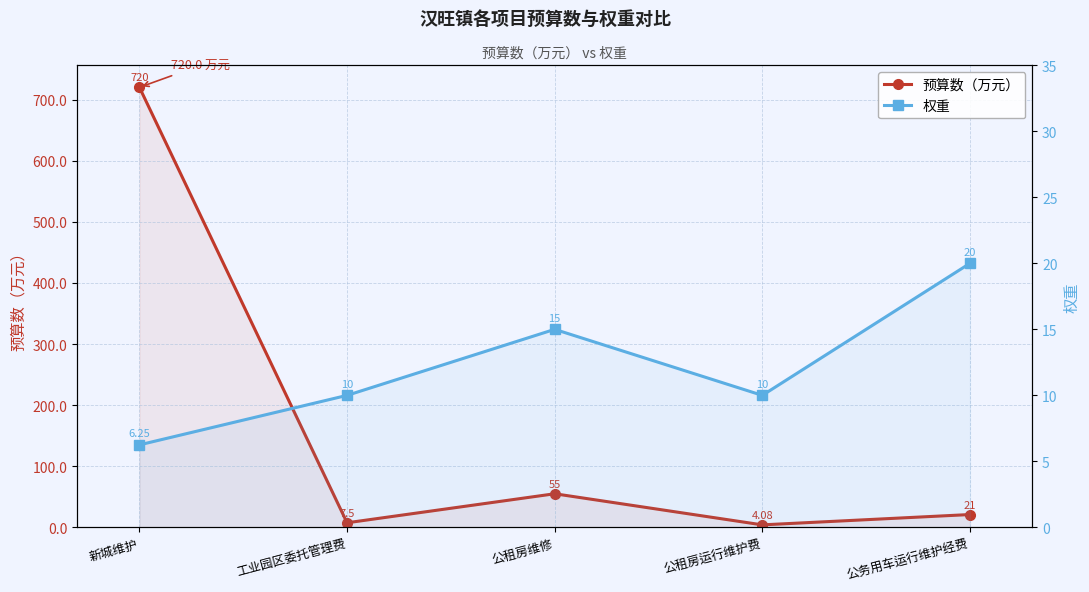

How many intersections are there between 权重 and 预算数（万元）?

4